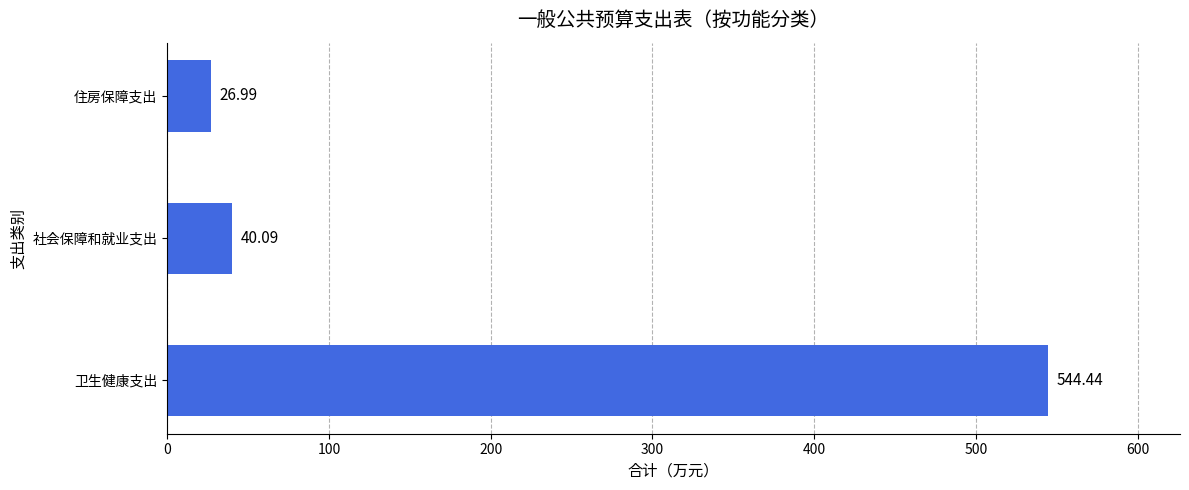

Approximately how many times larger is the value at 卫生健康支出 compared to 住房保障支出?

20.2